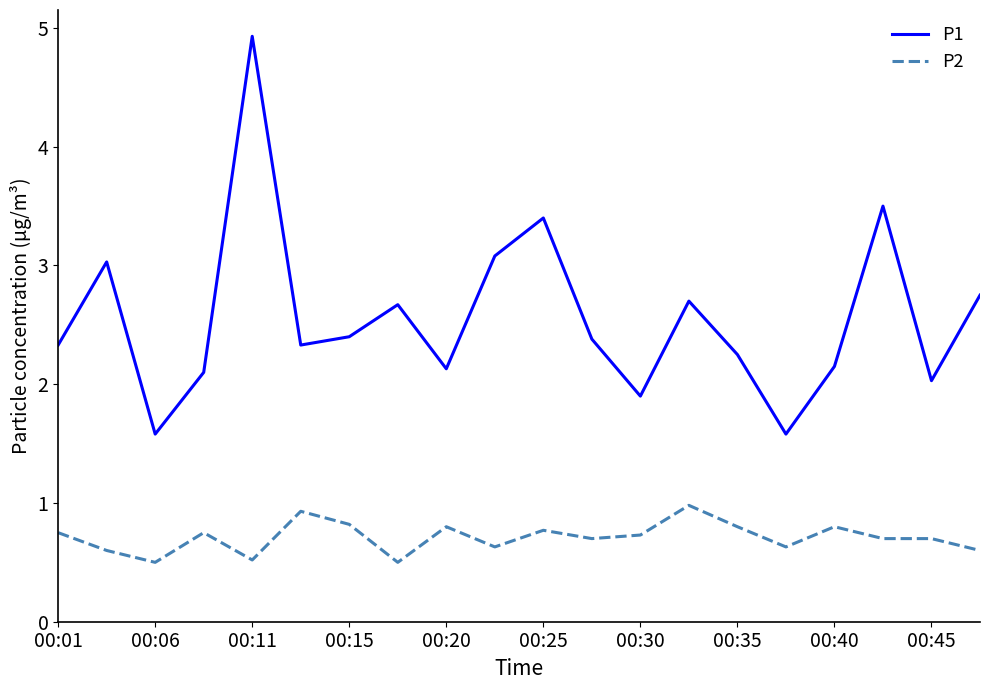

True or false: P1 and P2 intersect in this chart.

False